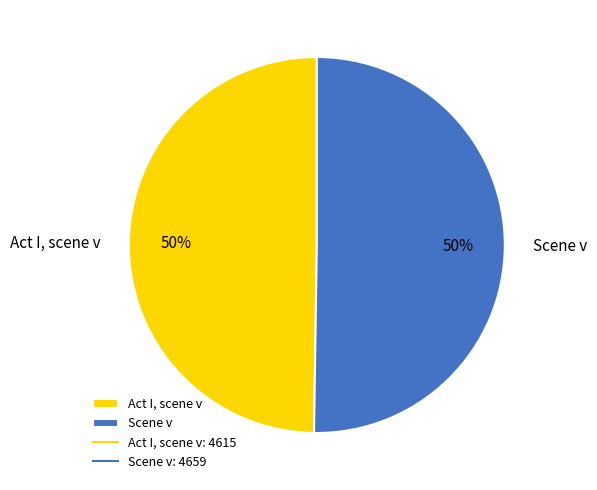

How many slices are in this pie chart?

2